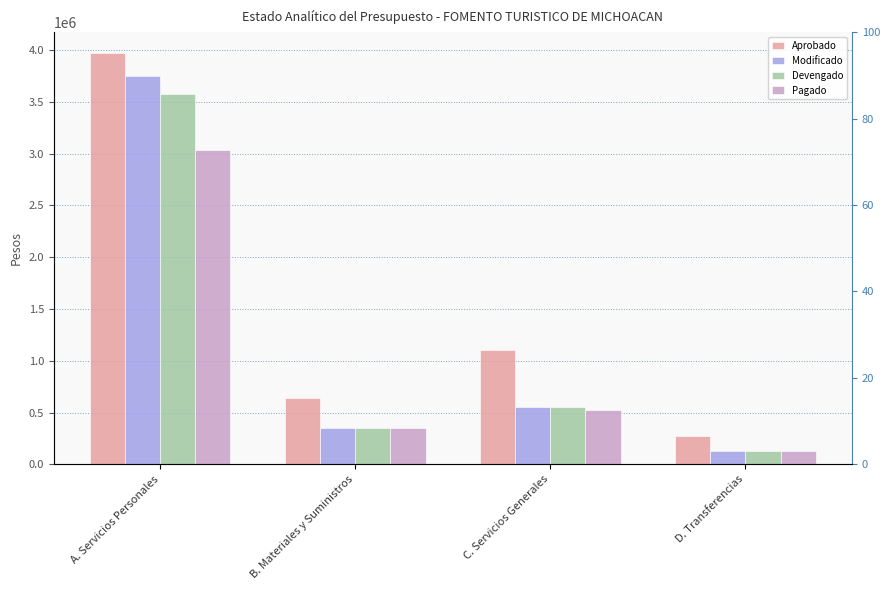

What is the difference between the maximum and second lowest values in the Modificado series?

3407617.0